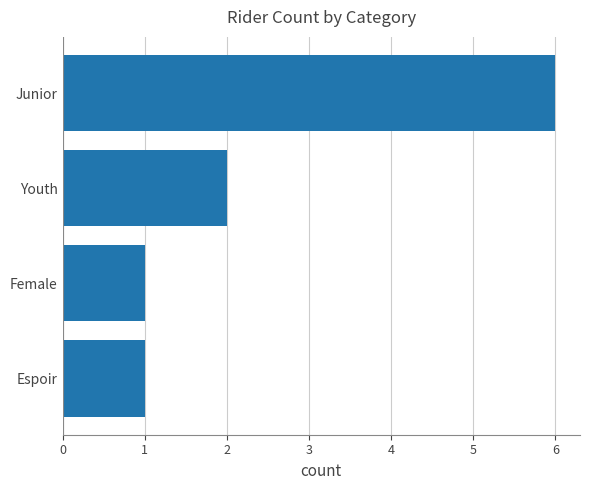

What is the ratio of the value at Youth to the value at Junior?

0.3